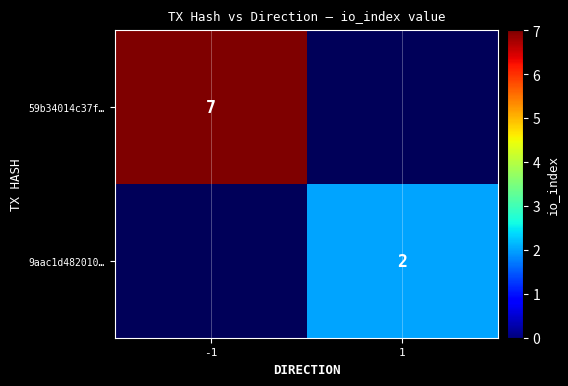

Is it true that 59b34014c37f… equals 9 at -1?

False